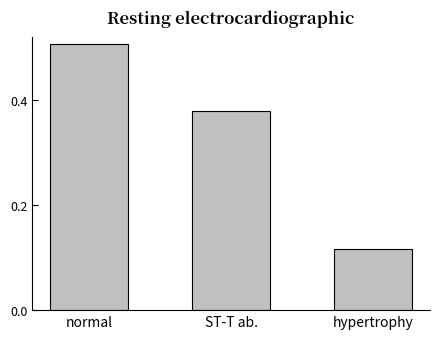

How many series are shown in this chart?

1